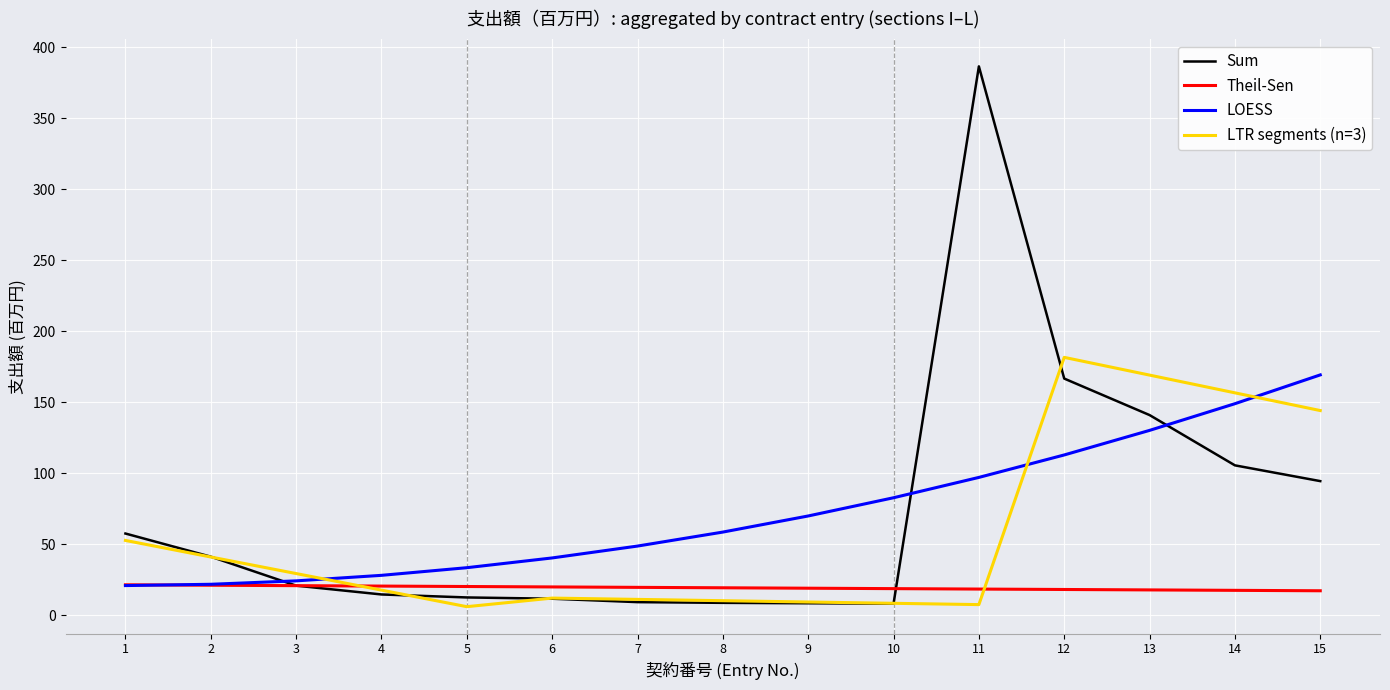

What is the maximum value for Sum?

386.5